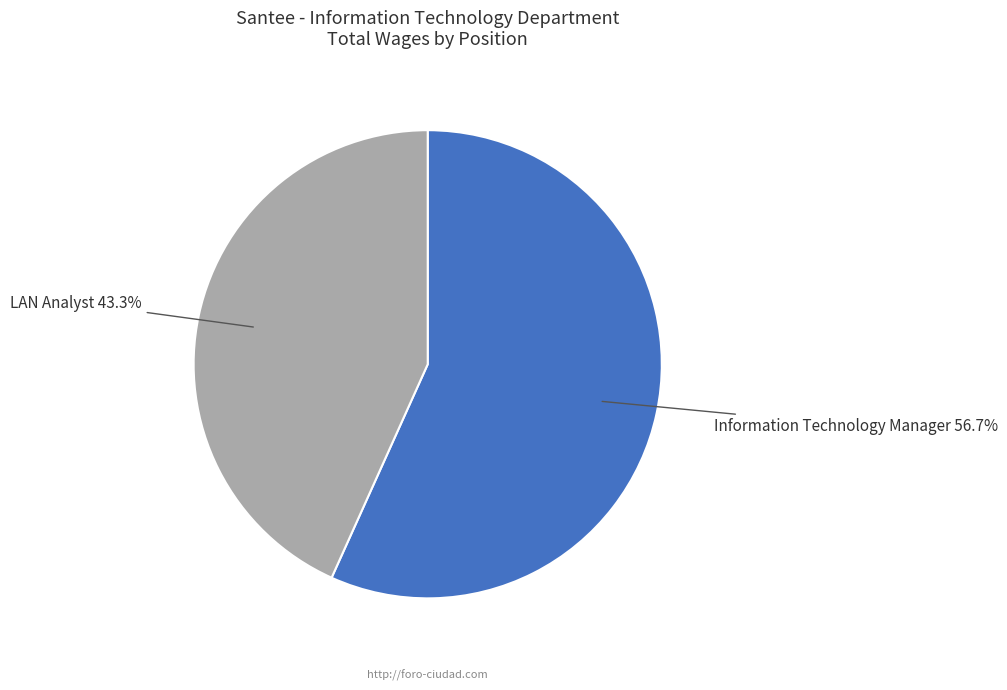

Which slice represents more than half of the pie?

Information Technology Manager